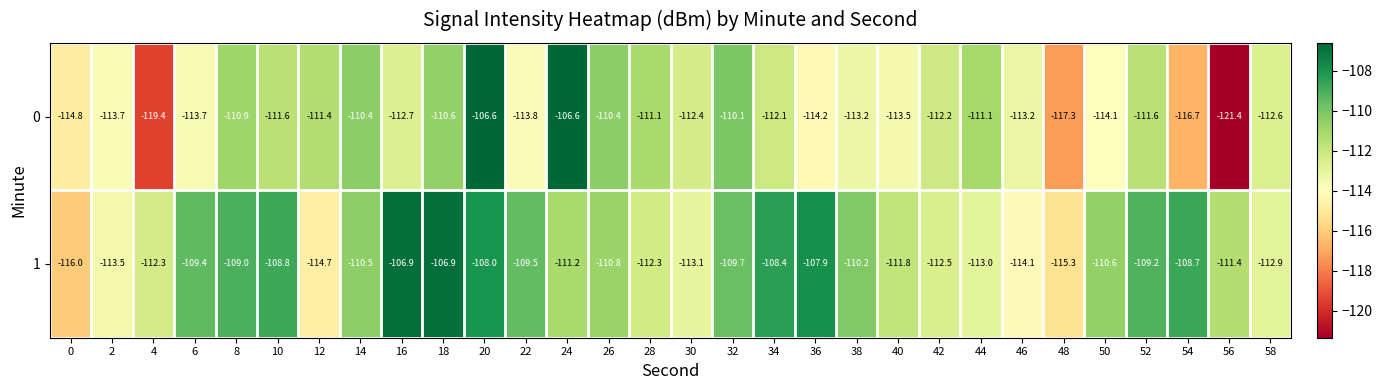

At how many categories does at least one series exceed -119?

30